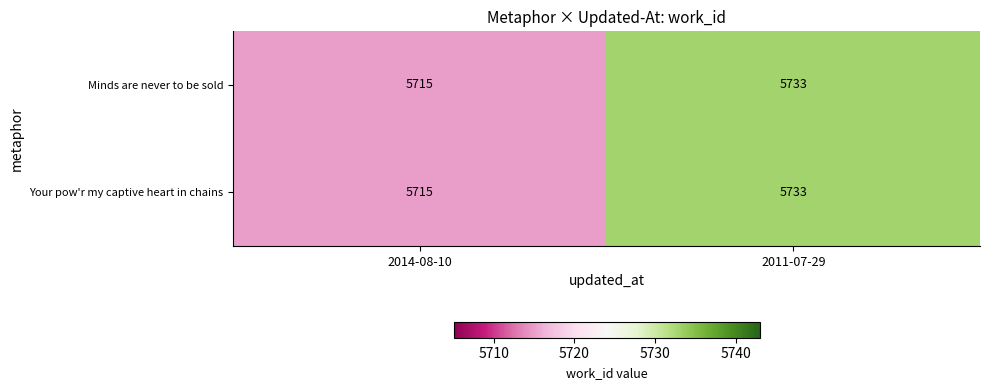

What is the highest value of the Your pow'r my captive heart in chains series?

5733